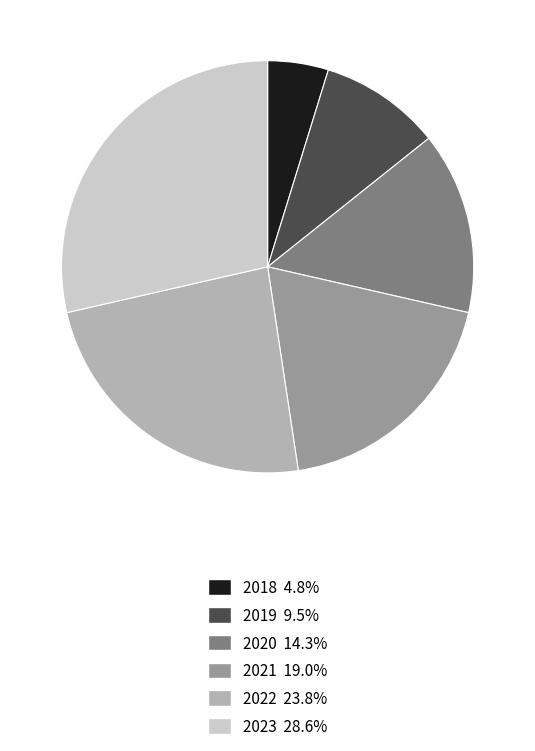

Which category has the biggest portion of the pie?

2023